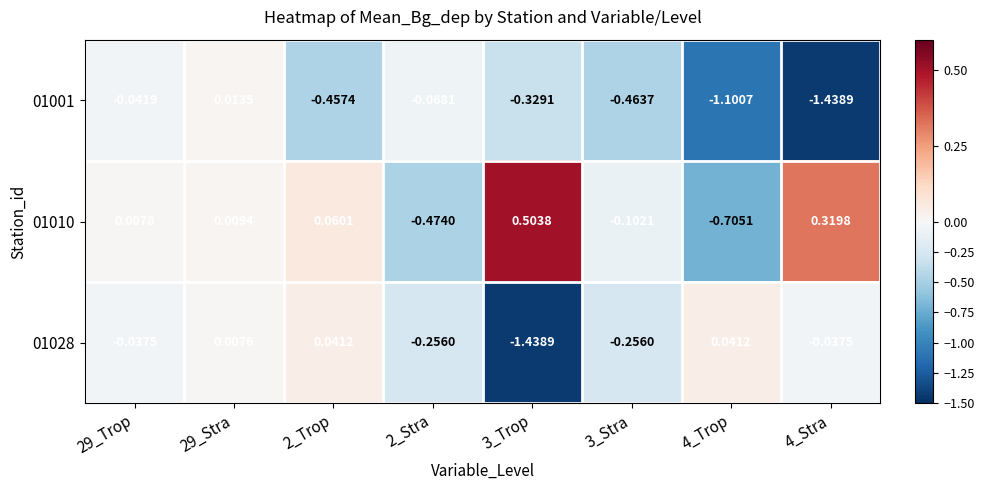

List the series in order of their overall mean, highest first.

01010, 01028, 01001